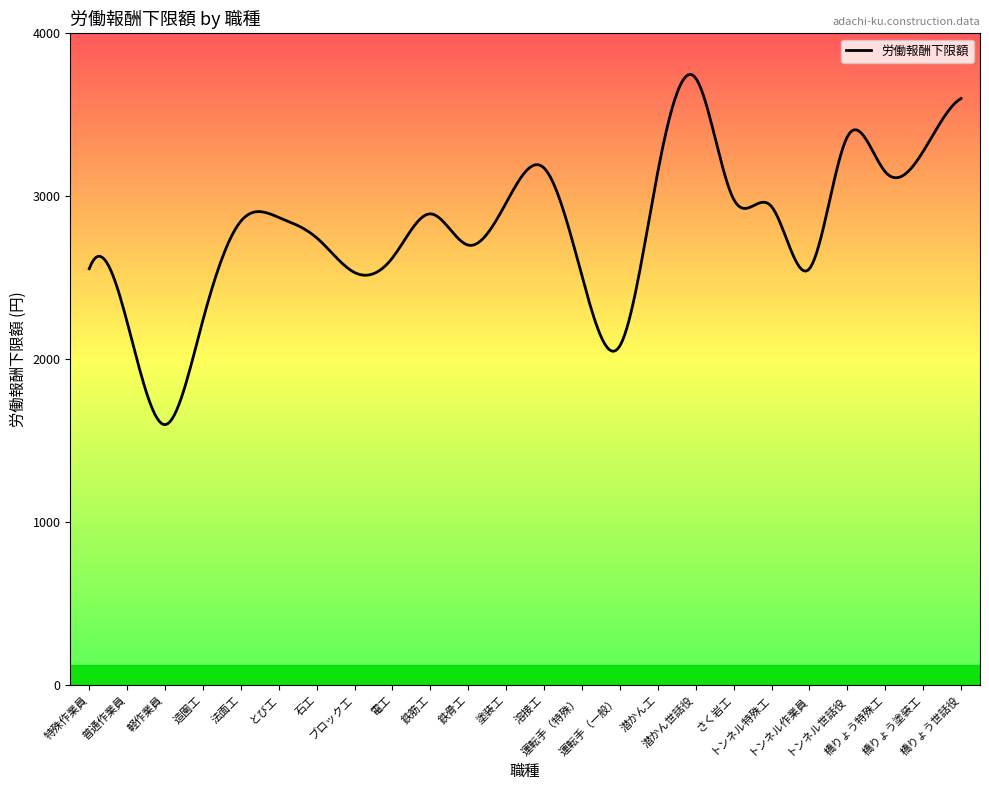

What is the difference between the maximum and minimum values?

2149.4